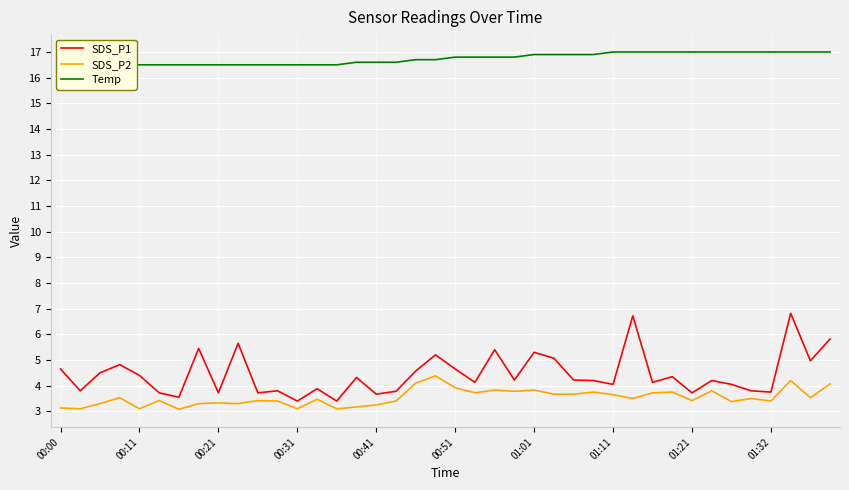

True or false: SDS_P2 has a value of 3.9 at 00:51.

True